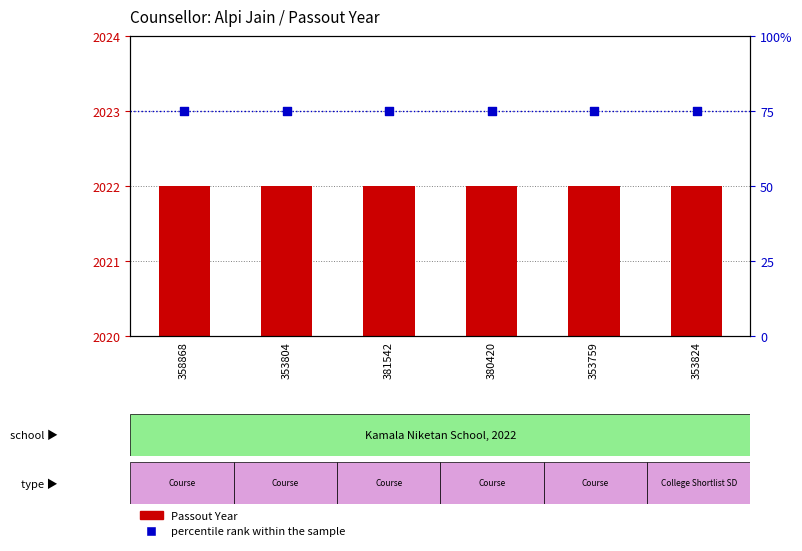

What is the total value across all series at 381542?

2097